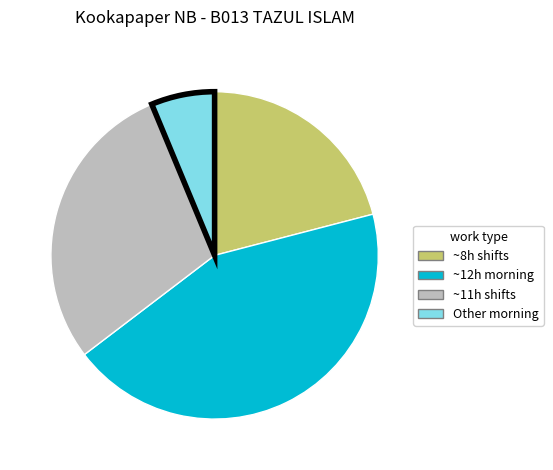

Does any single category account for the majority?

No